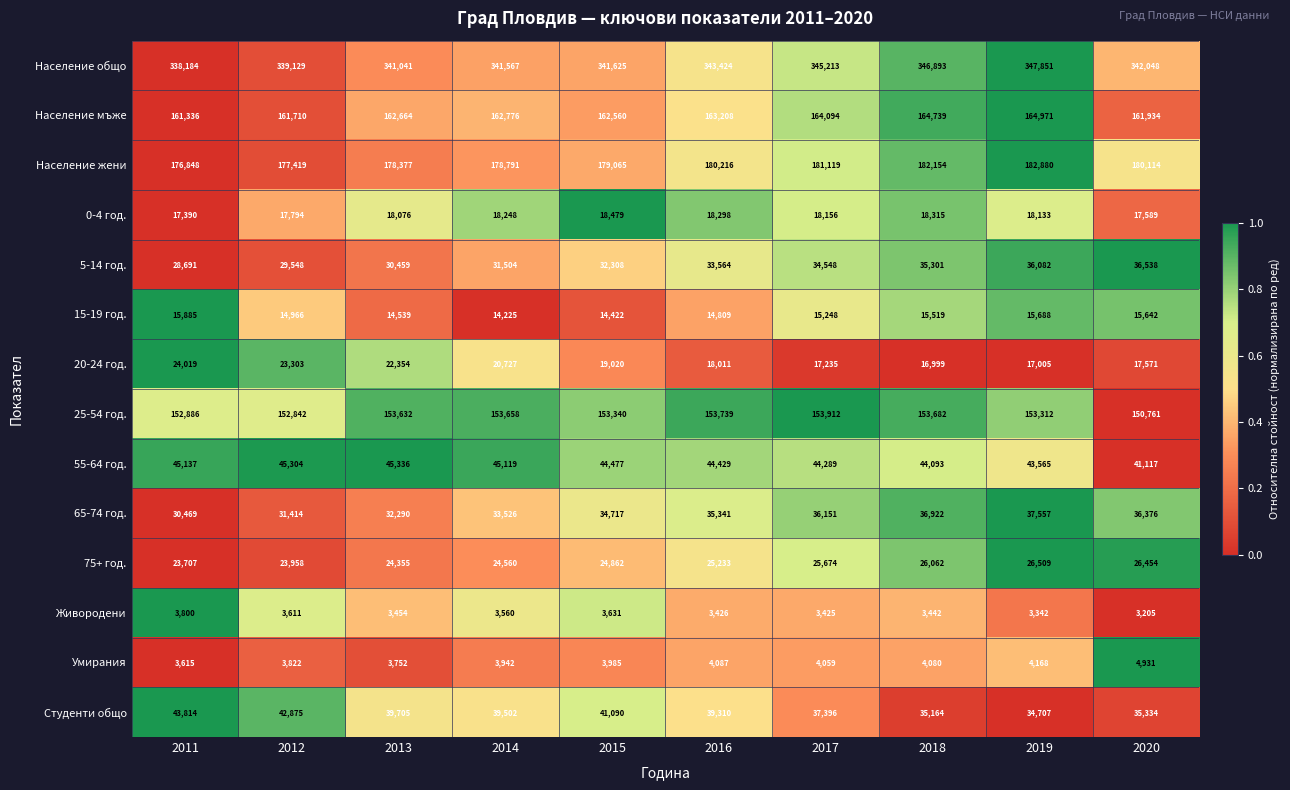

What is the difference between the Население жени values at 2017 and 2013?

2742